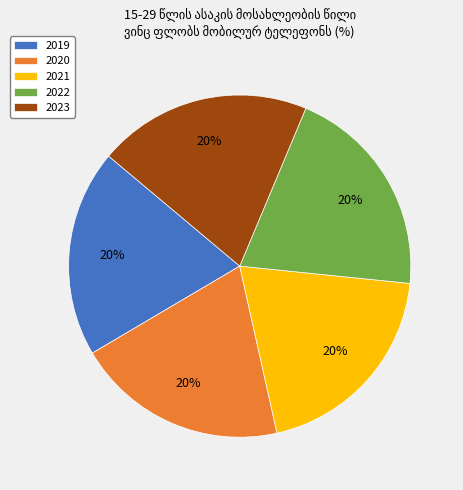

True or false: 2021 accounts for 20% of the total.

True